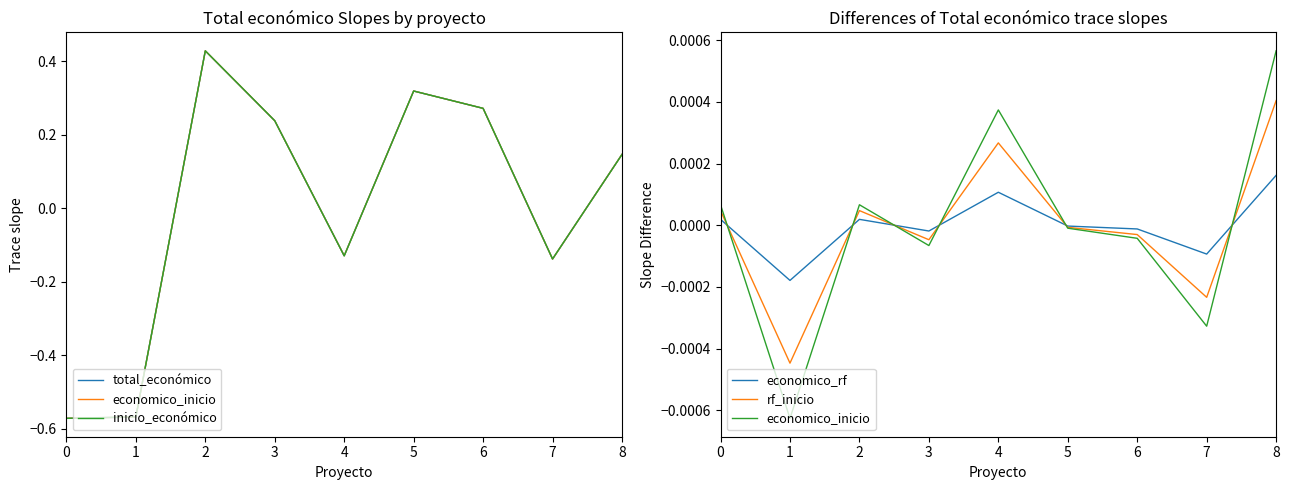

Between 7 and 1, which is larger?

7